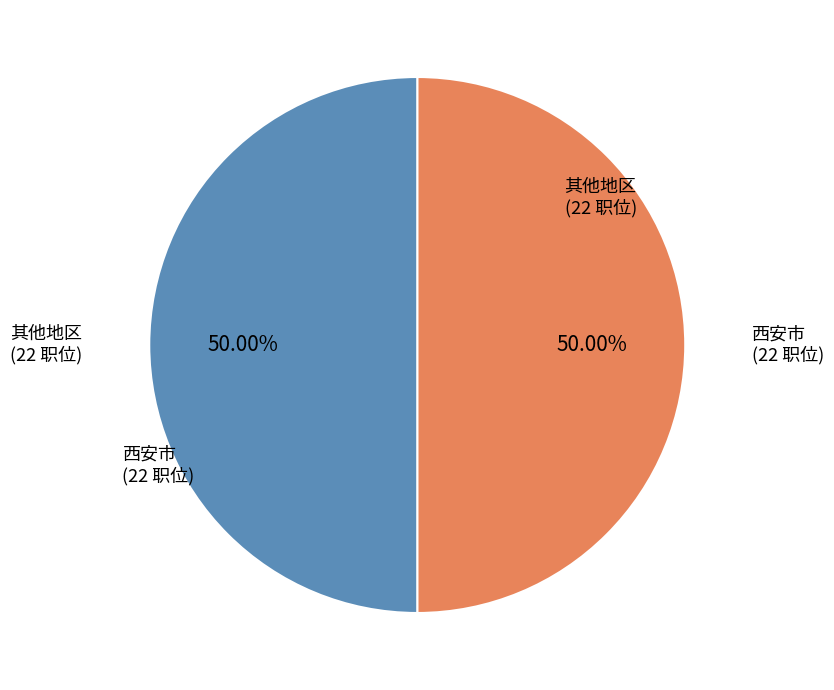

Is the sum of 西安市 and 其他地区 greater than half?

Yes